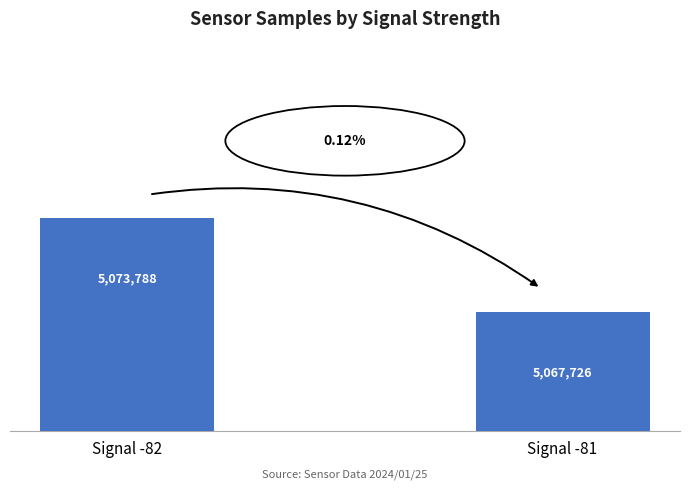

How many values are between 5067726 and 5073788?

2